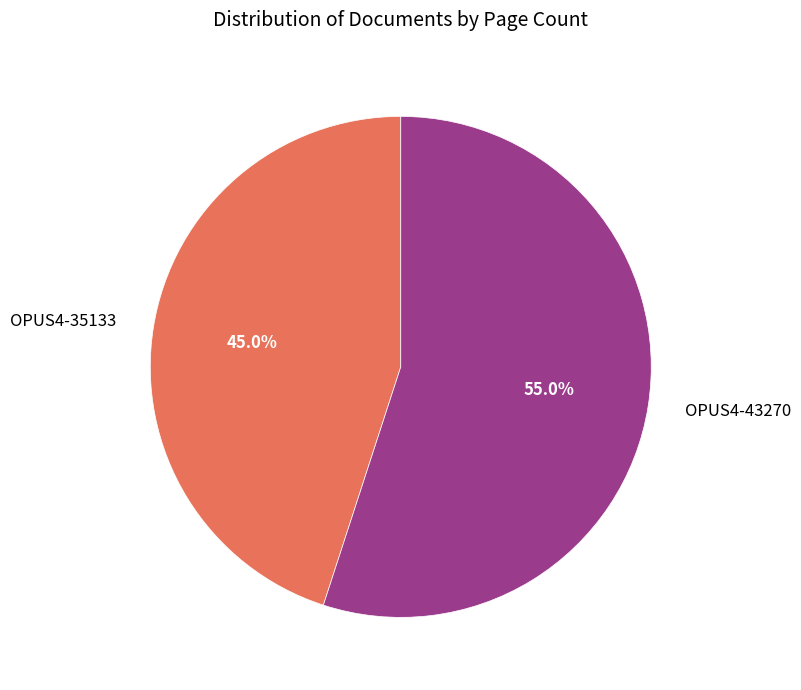

Which has a higher value, OPUS4-35133 or OPUS4-43270?

OPUS4-43270